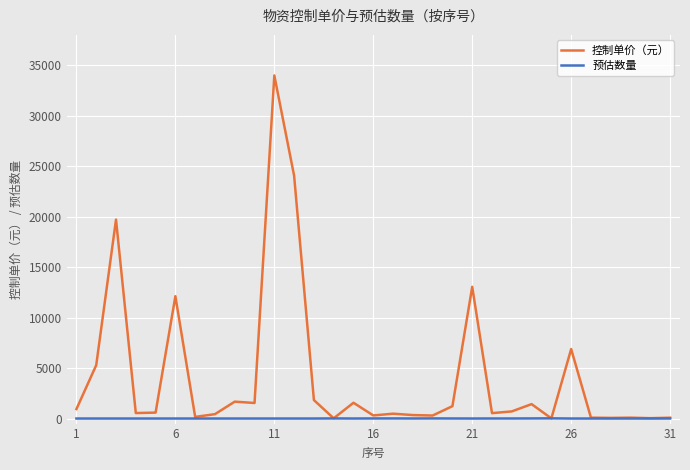

What is the value of the 控制单价（元） point at the 24th from the left?

1428.0